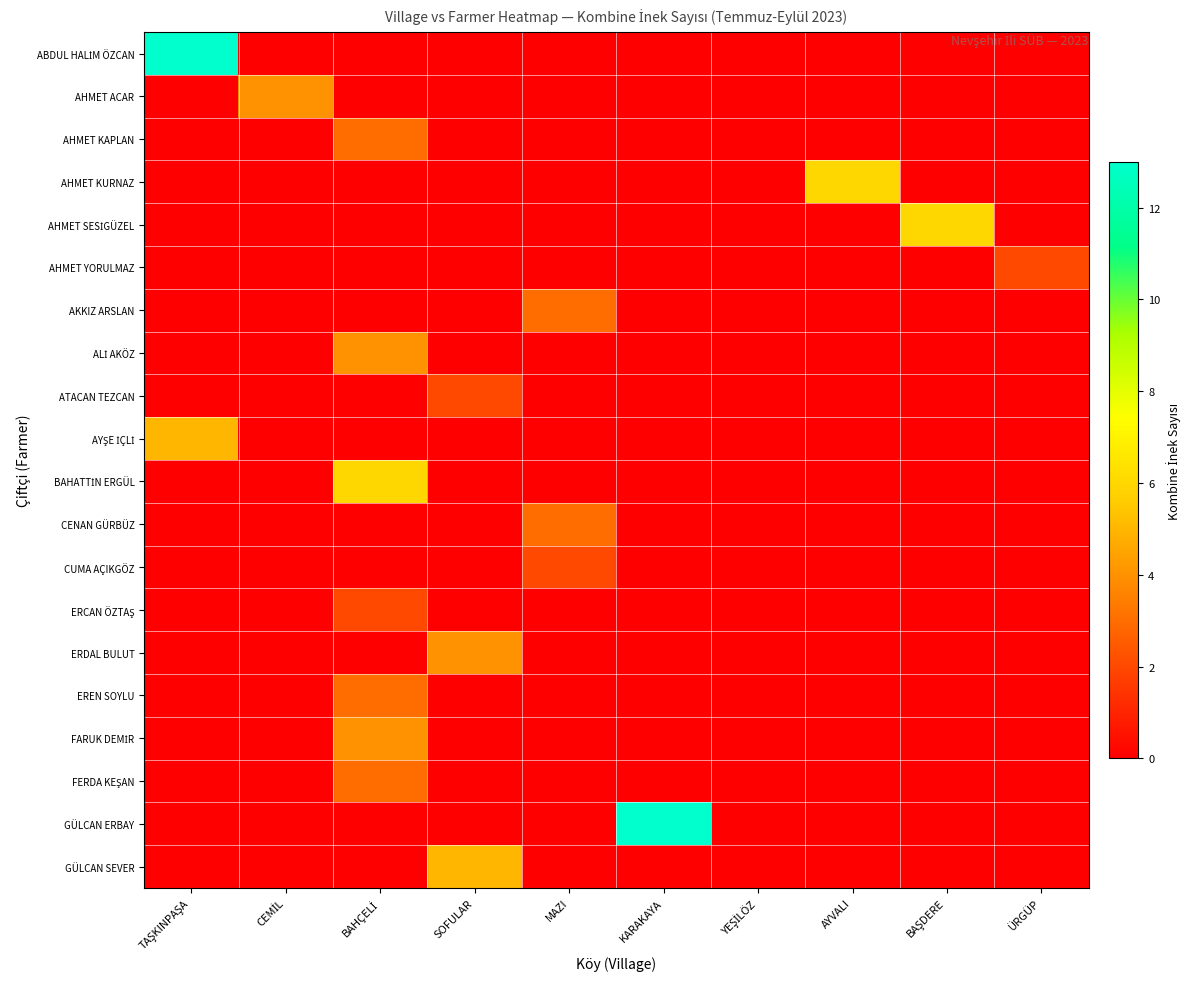

What is the difference between the highest and lowest values at BAŞDERE?

6